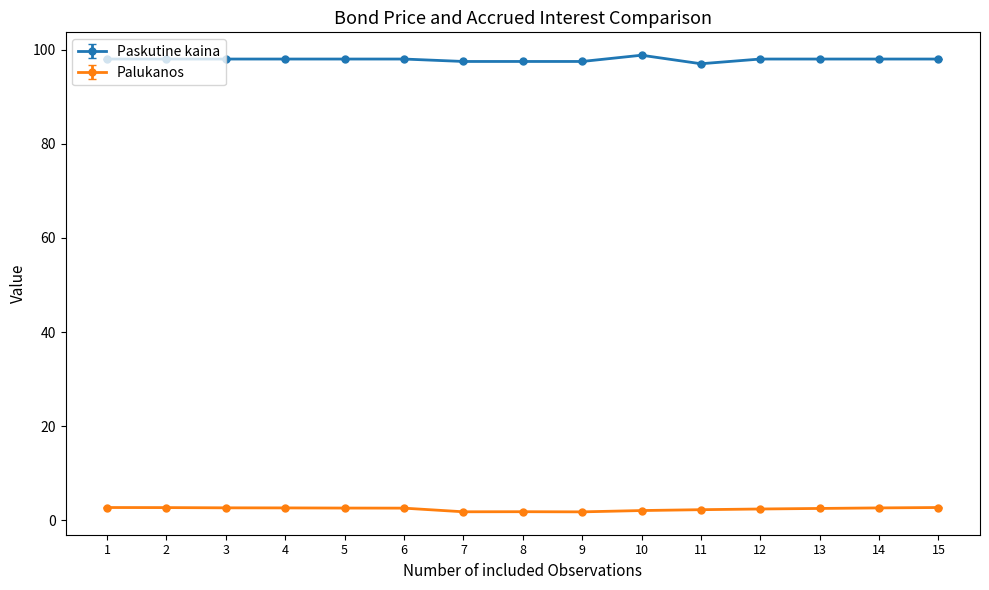

What is the spread (max minus min) of values at 15?

95.3